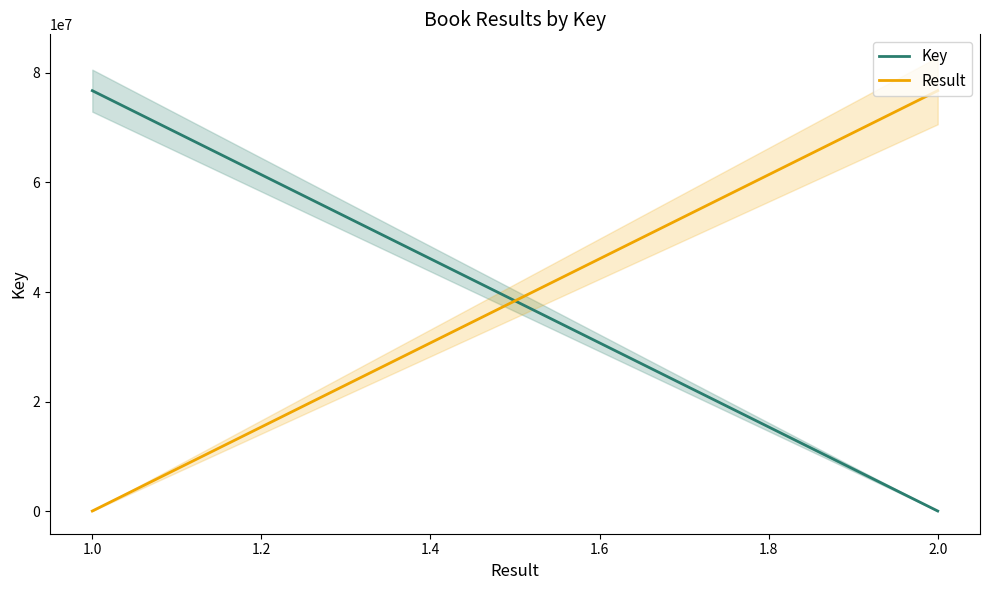

True or false: the data shows 6867 at 2.

True